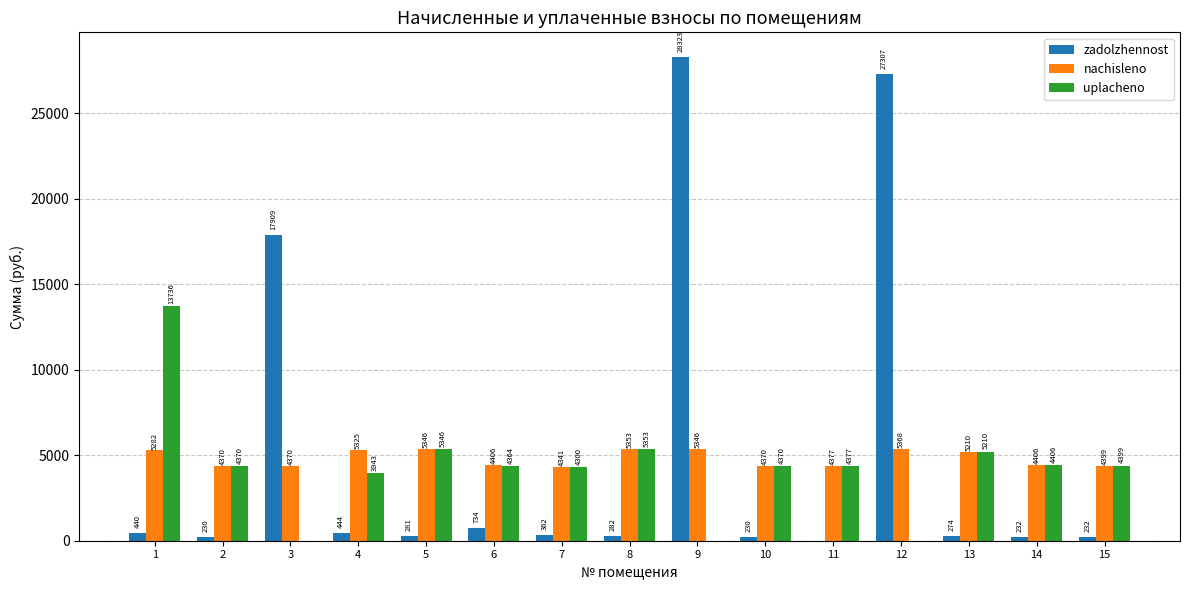

How many positive values does the zadolzhennost series have?

14